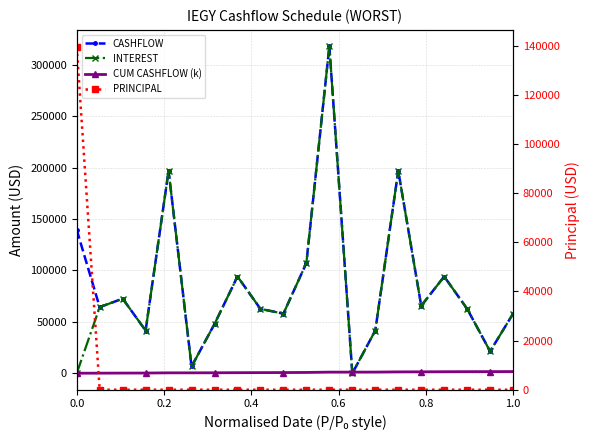

What is the maximum value shown in the chart?

317874.4